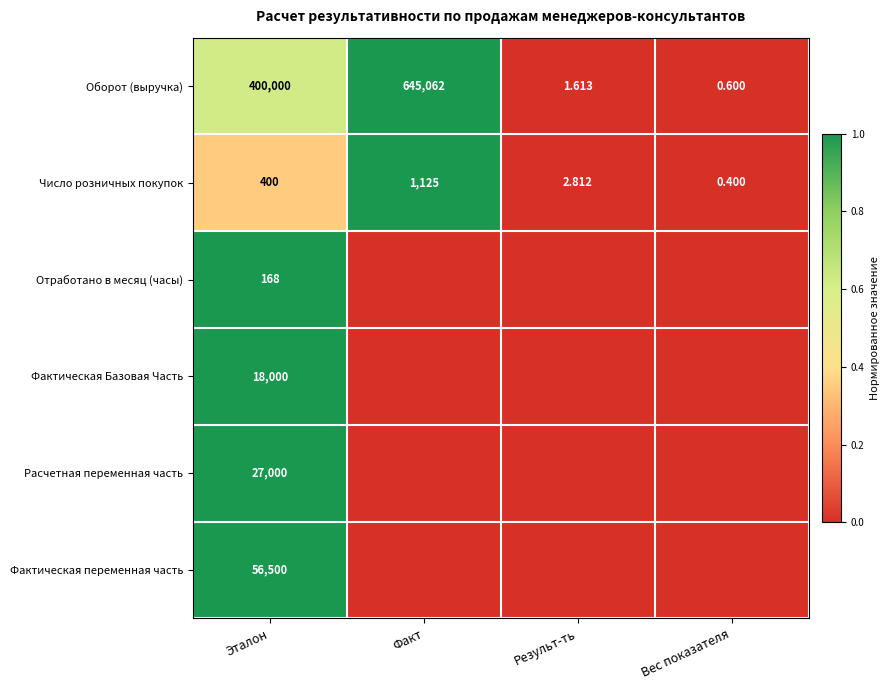

Is the value of Оборот (выручка) at Результ-ть greater than the value of Число розничных покупок at Результ-ть?

No